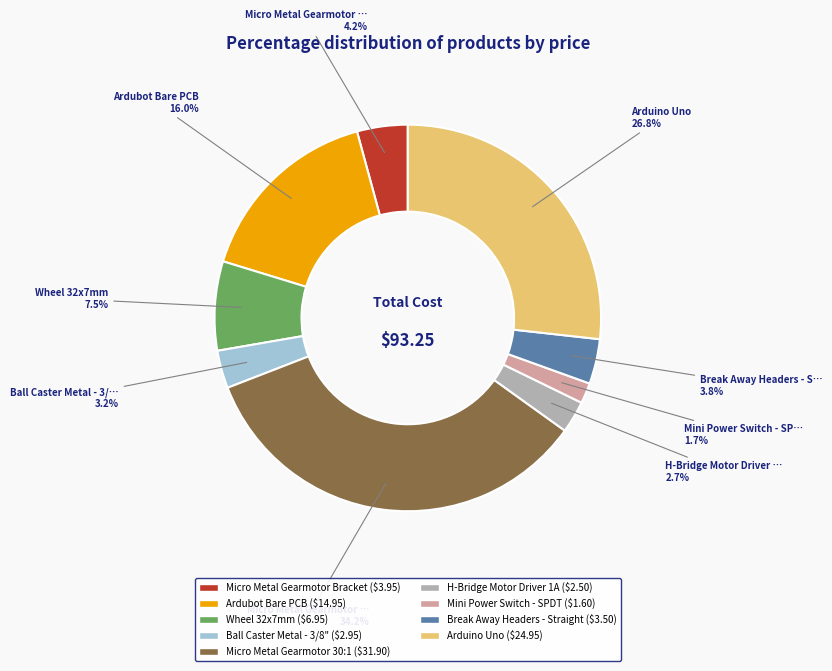

To the nearest percent, what percentage of the pie is Micro Metal Gearmotor Bracket?

4%